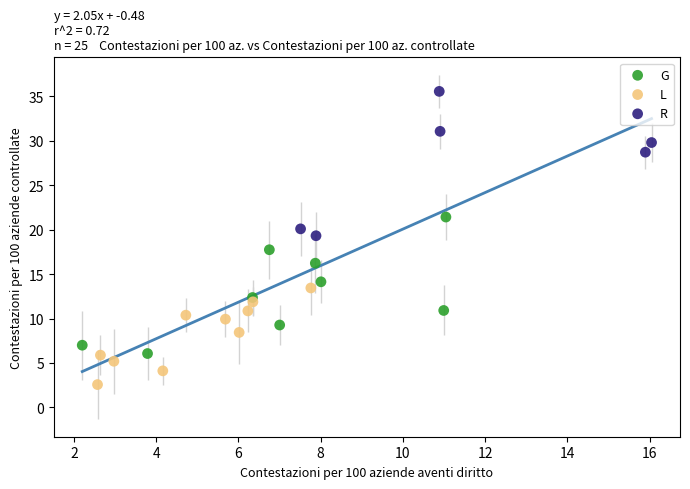

Which series contains the lowest Y value?

L